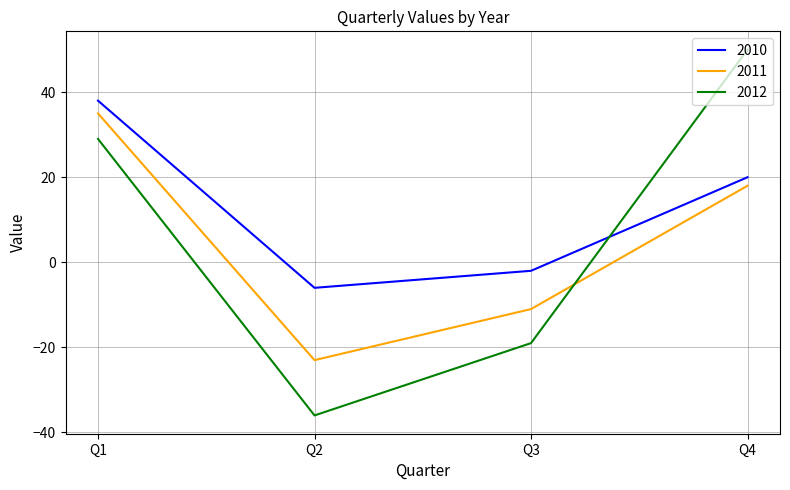

Which series has the largest total across all categories?

2010